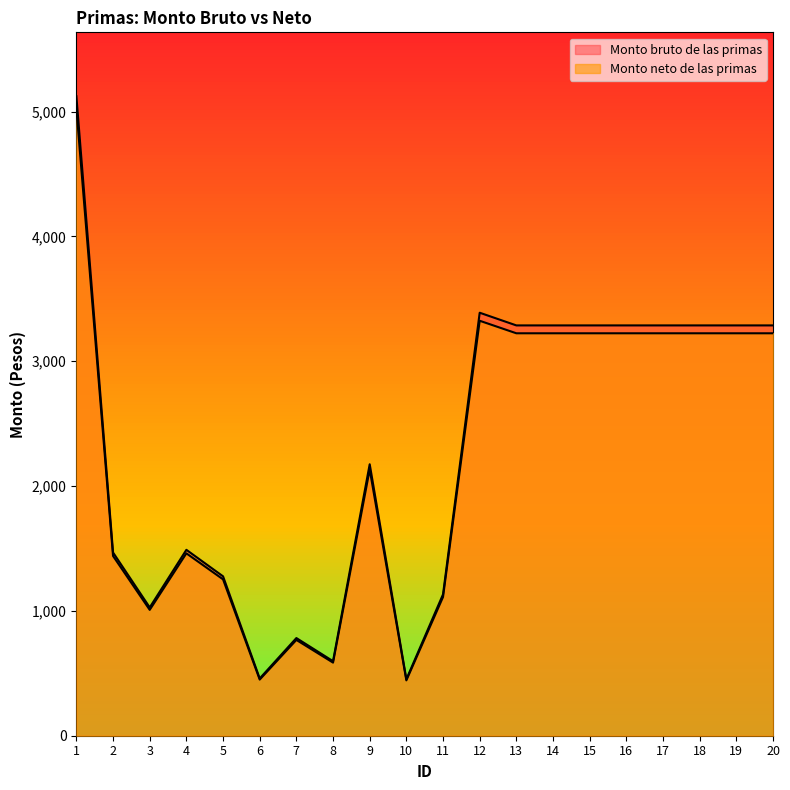

True or false: Monto bruto de las primas and Monto neto de las primas intersect in this chart.

False